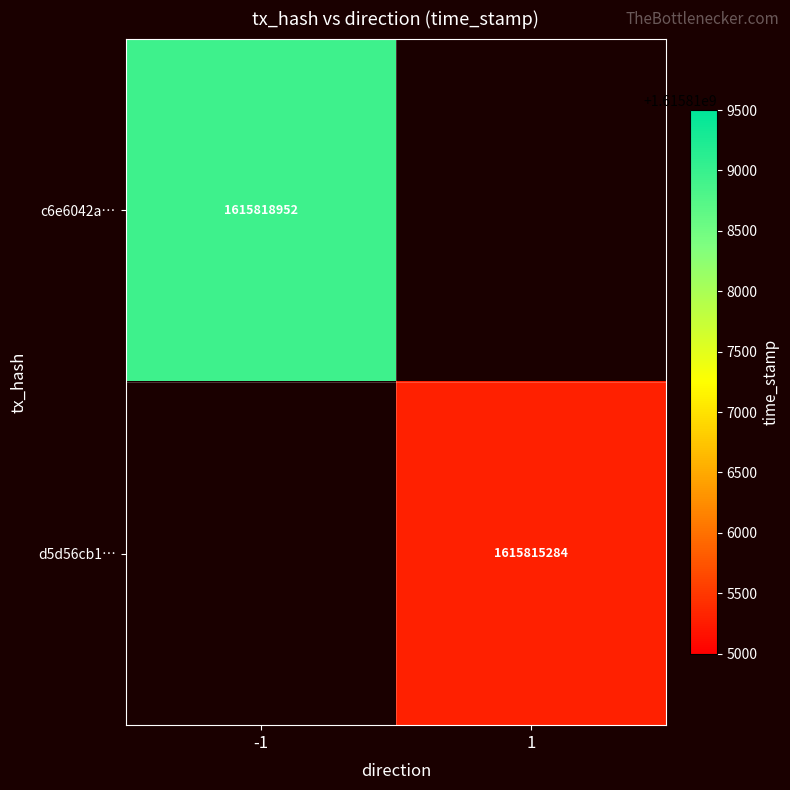

What is the smallest value displayed?

1615815284.0